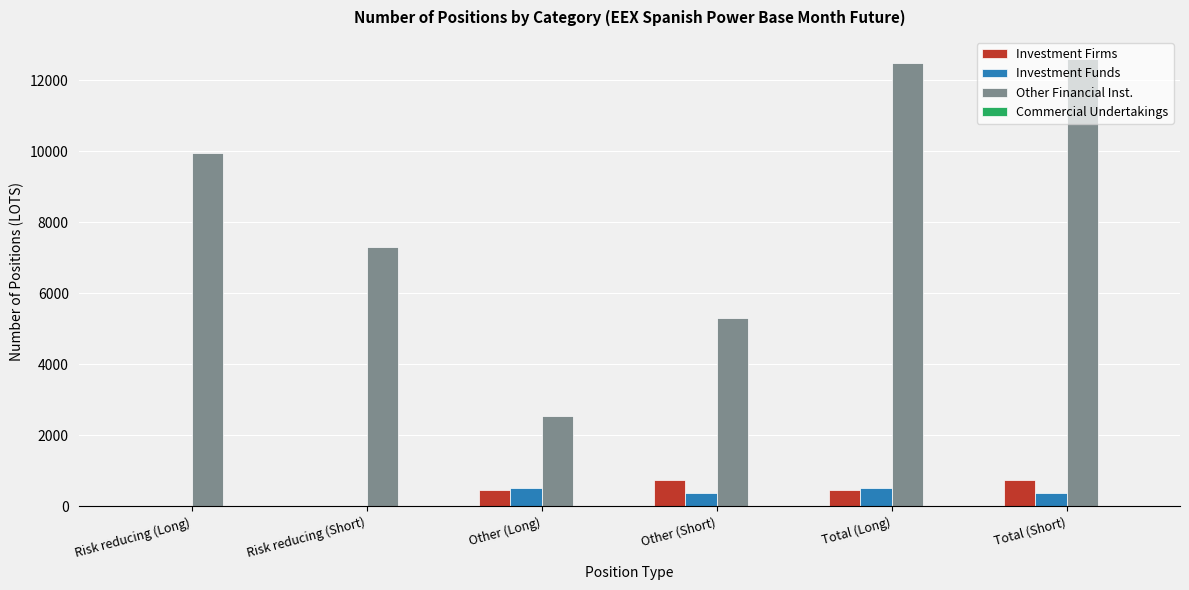

Count the number of data series in this chart.

3